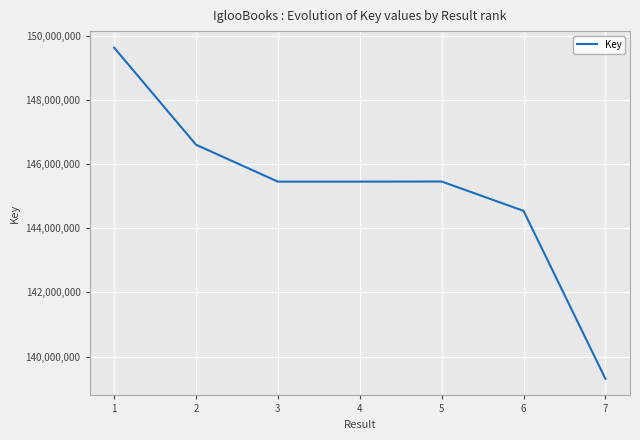

How many interior local peaks (higher than both neighbors) does the data have?

1